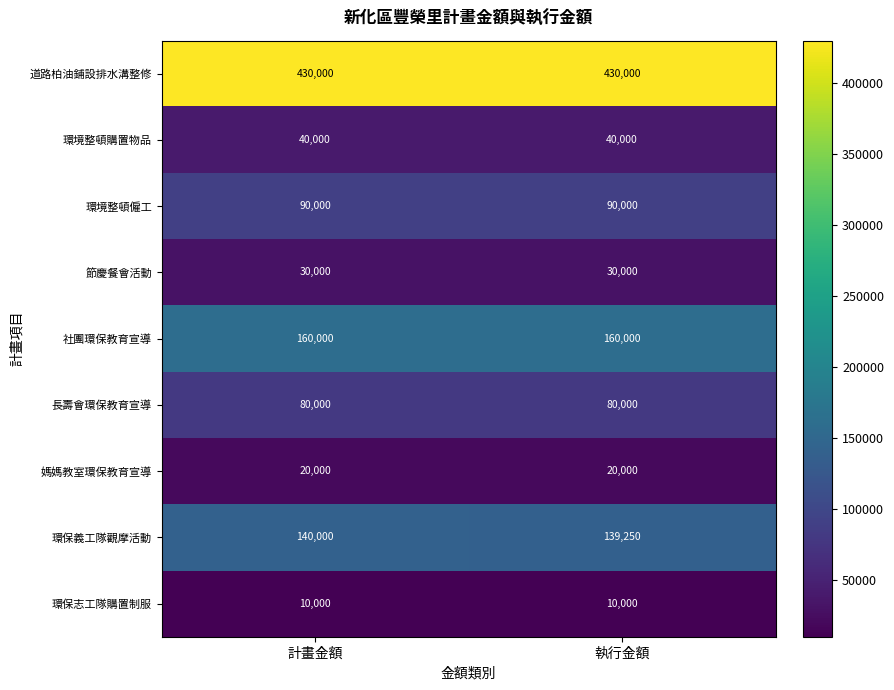

What is the minimum value for 環保志工隊購置制服?

10000